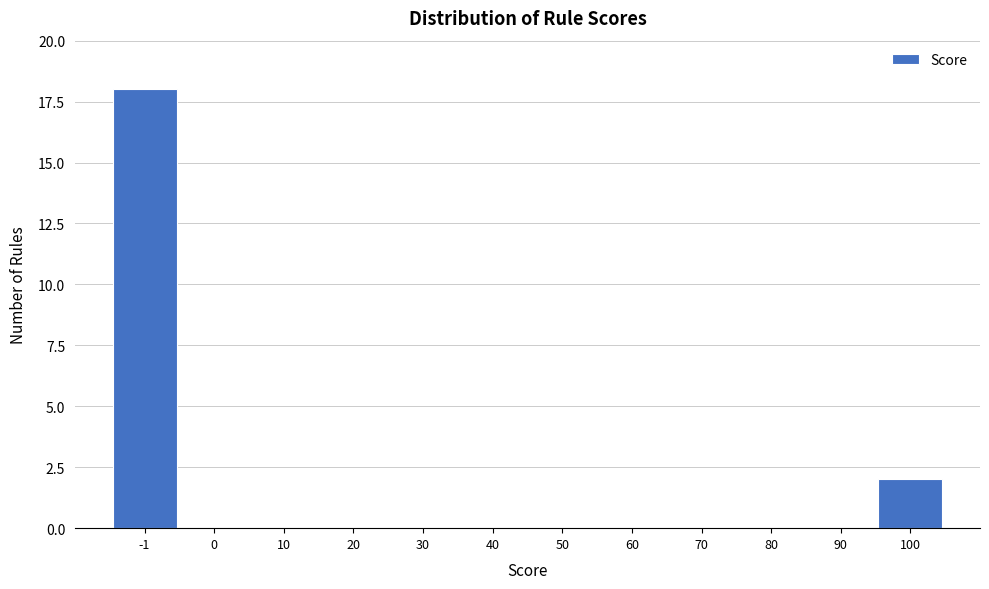

Reading left to right, list all the values displayed in this chart.

-1=18	0=0	10=0	20=0	30=0	40=0	50=0	60=0	70=0	80=0	90=0	100=2